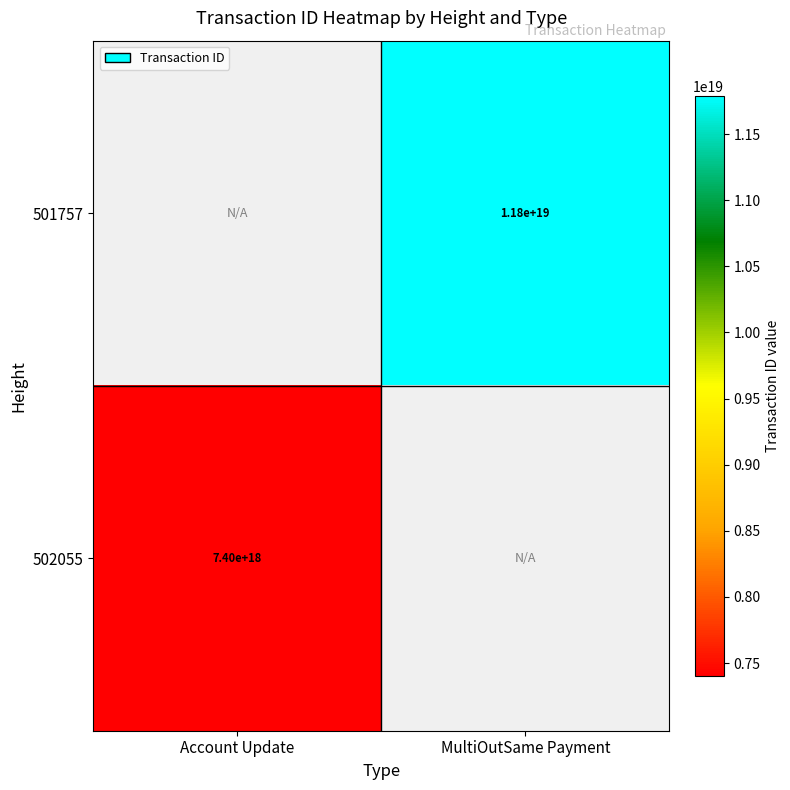

The 501757 series shows 7208899523161665536 at MultiOutSame Payment. True or false?

False